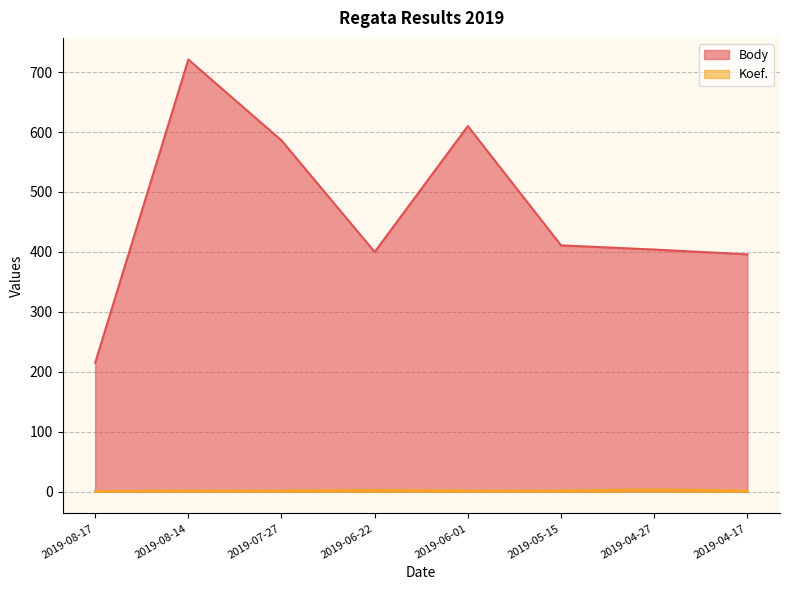

Which series has the largest range (max minus min)?

Body